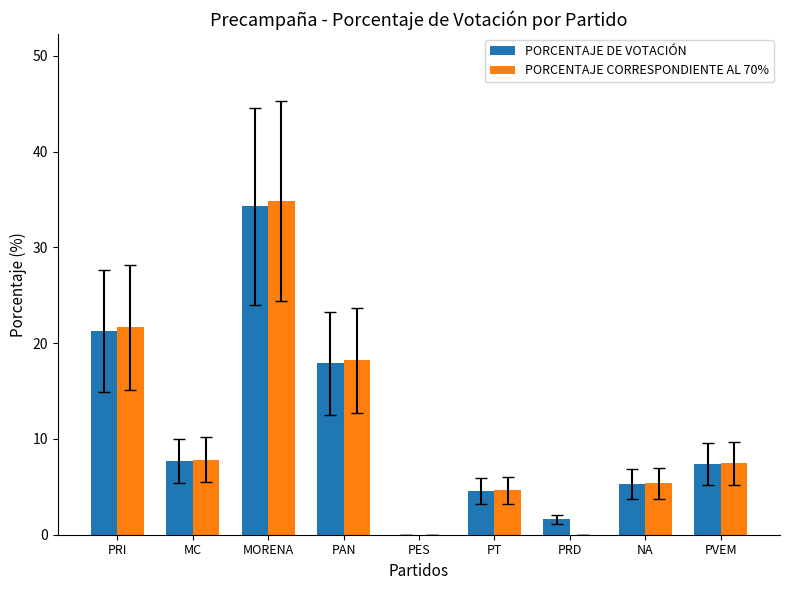

How many positive values does the PORCENTAJE DE VOTACIÓN series have?

8